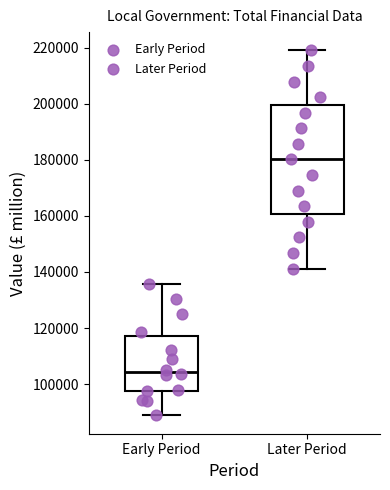

Reading left to right, transcribe this box plot: for each box, give where its median line is, the range the box spans, and where its two whiskers end, as read against the y-axis. The values are not printed on the chart, so give them approximately, as read against the axis.

Early Period: median 104000, box 98000 to 118000, whiskers 88000 to 136000
Later Period: median 180000, box 160000 to 200000, whiskers 142000 to 220000